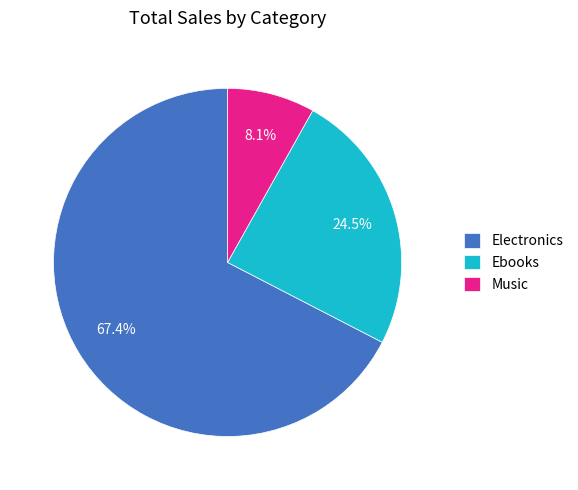

Do Music and Ebooks together represent more than half of the pie?

No